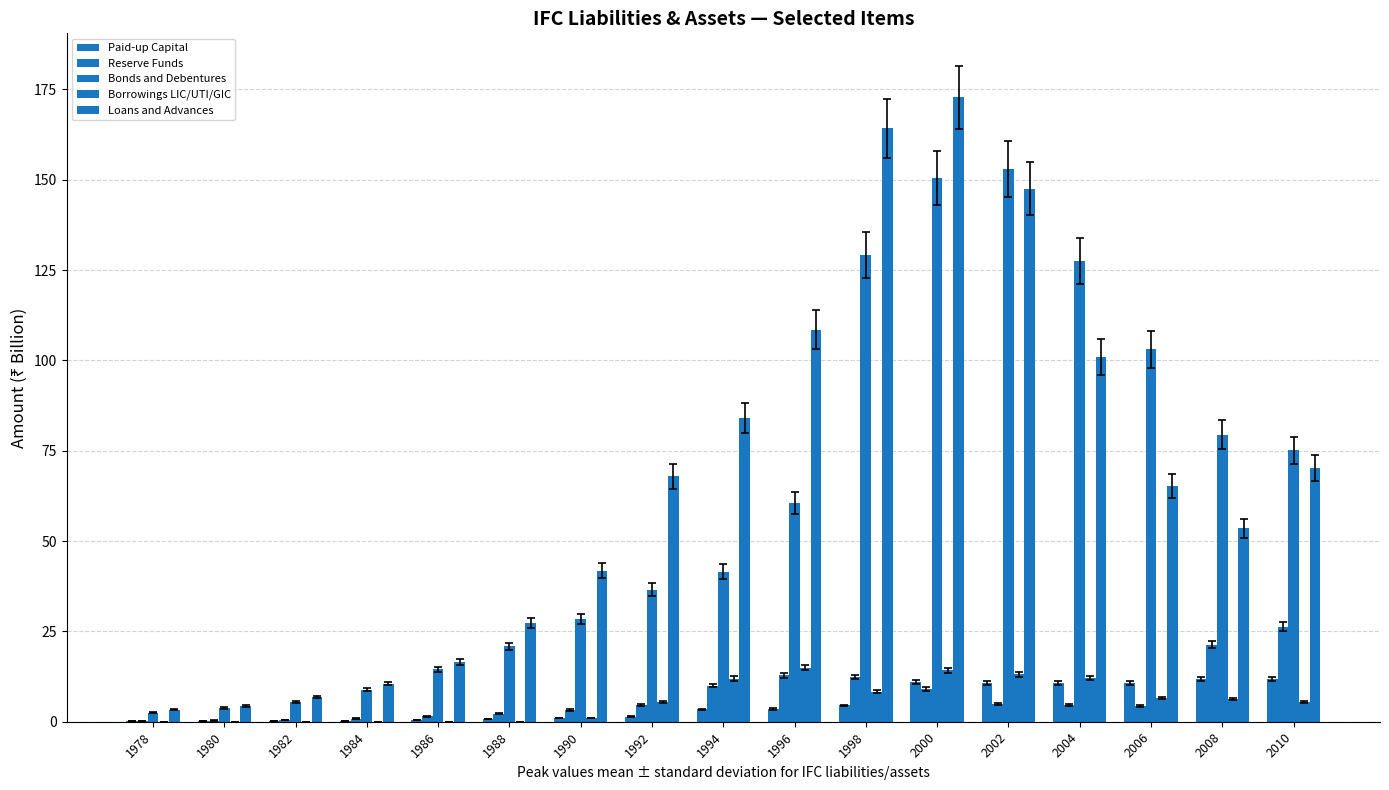

What is the difference between the highest and lowest values at 1984?

10.6